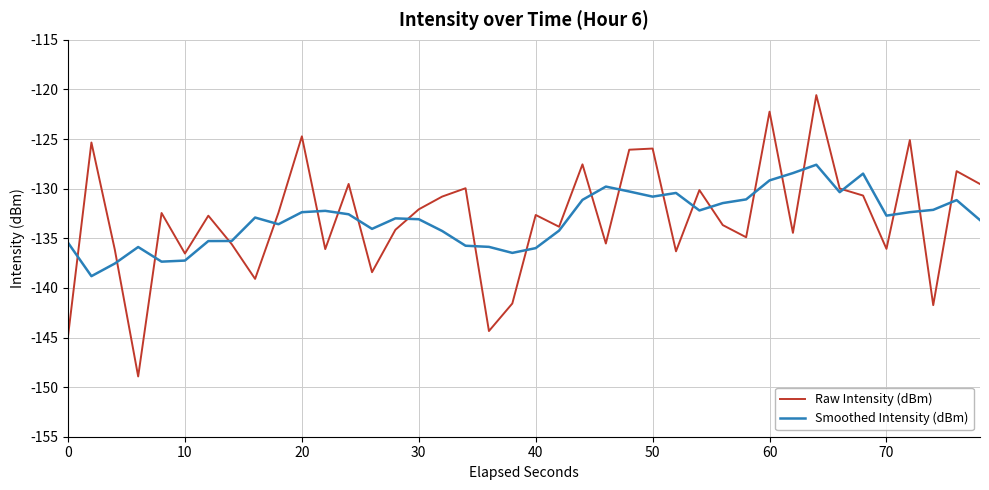

What is the minimum value for Smoothed Intensity (dBm)?

-138.8